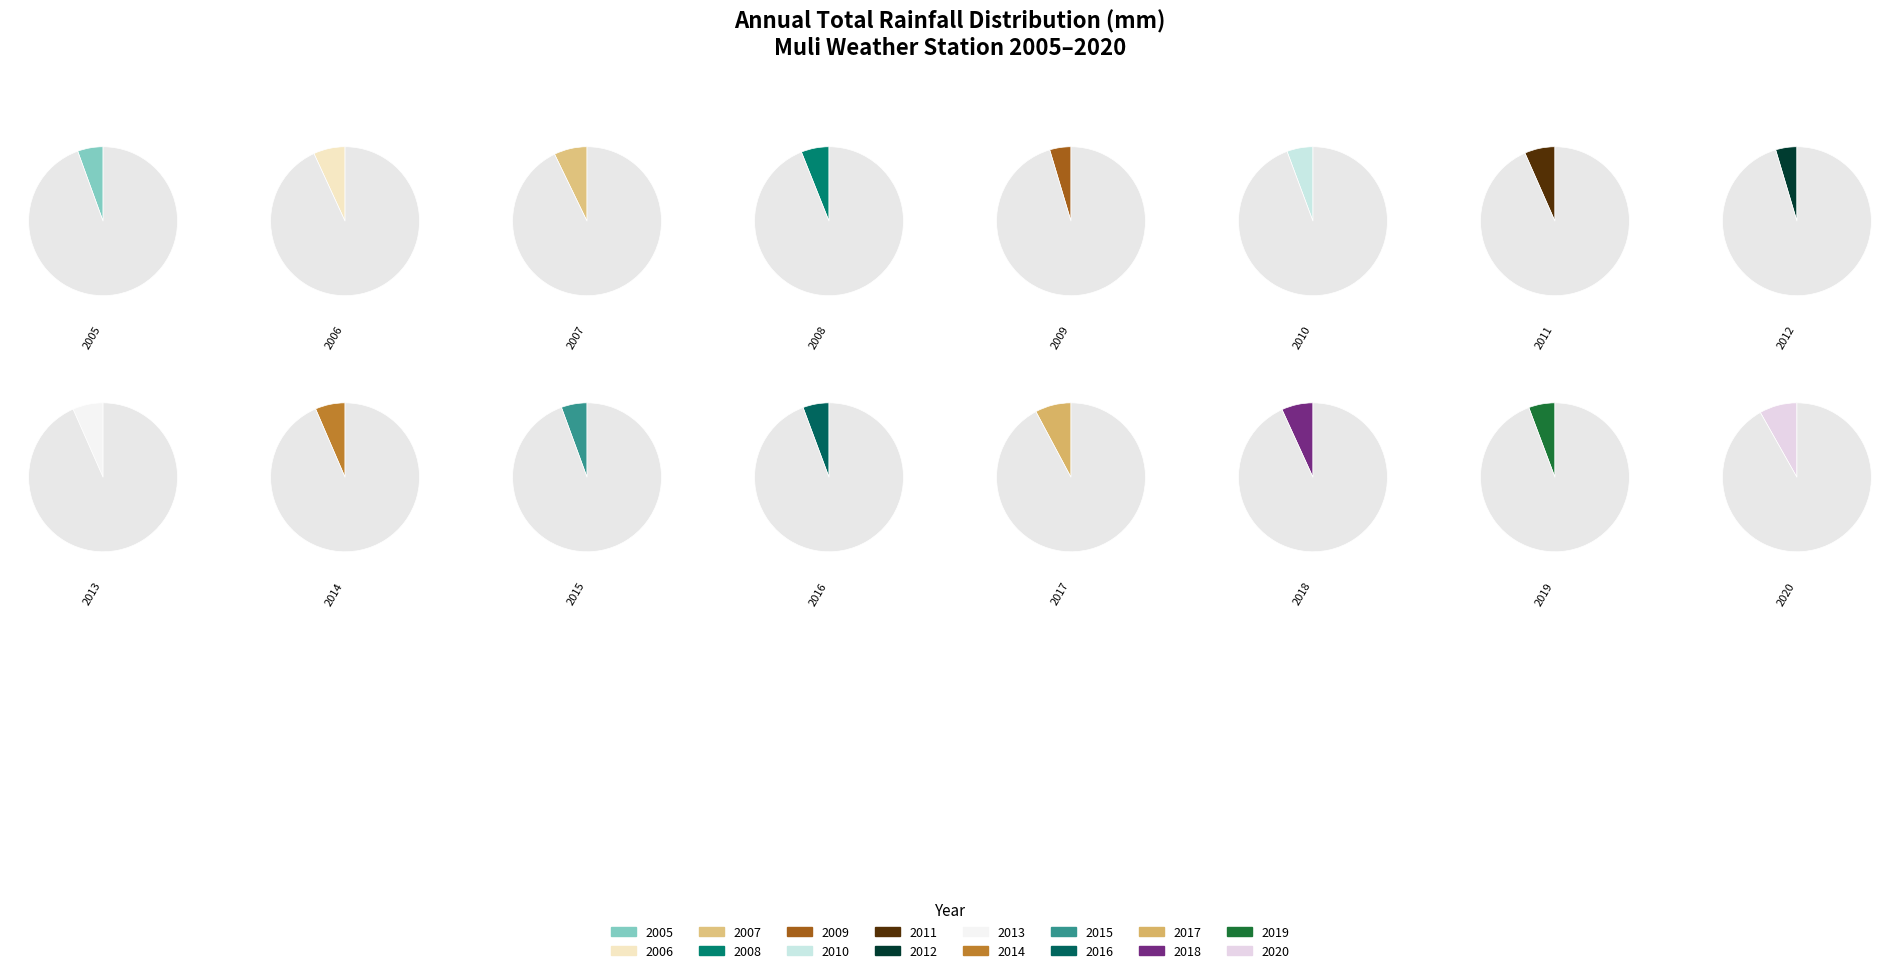

Rank the categories by value from lowest to highest.

2012, 2009, 2005, 2015, 2016, 2010, 2019, 2008, 2014, 2013, 2011, 2018, 2006, 2007, 2017, 2020